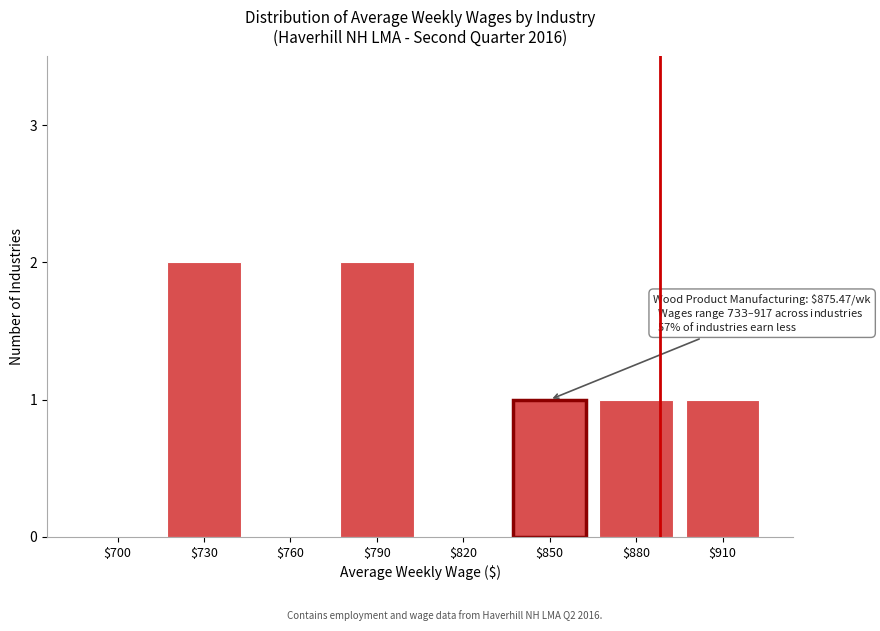

Is it true that the value at $700 is 1?

False